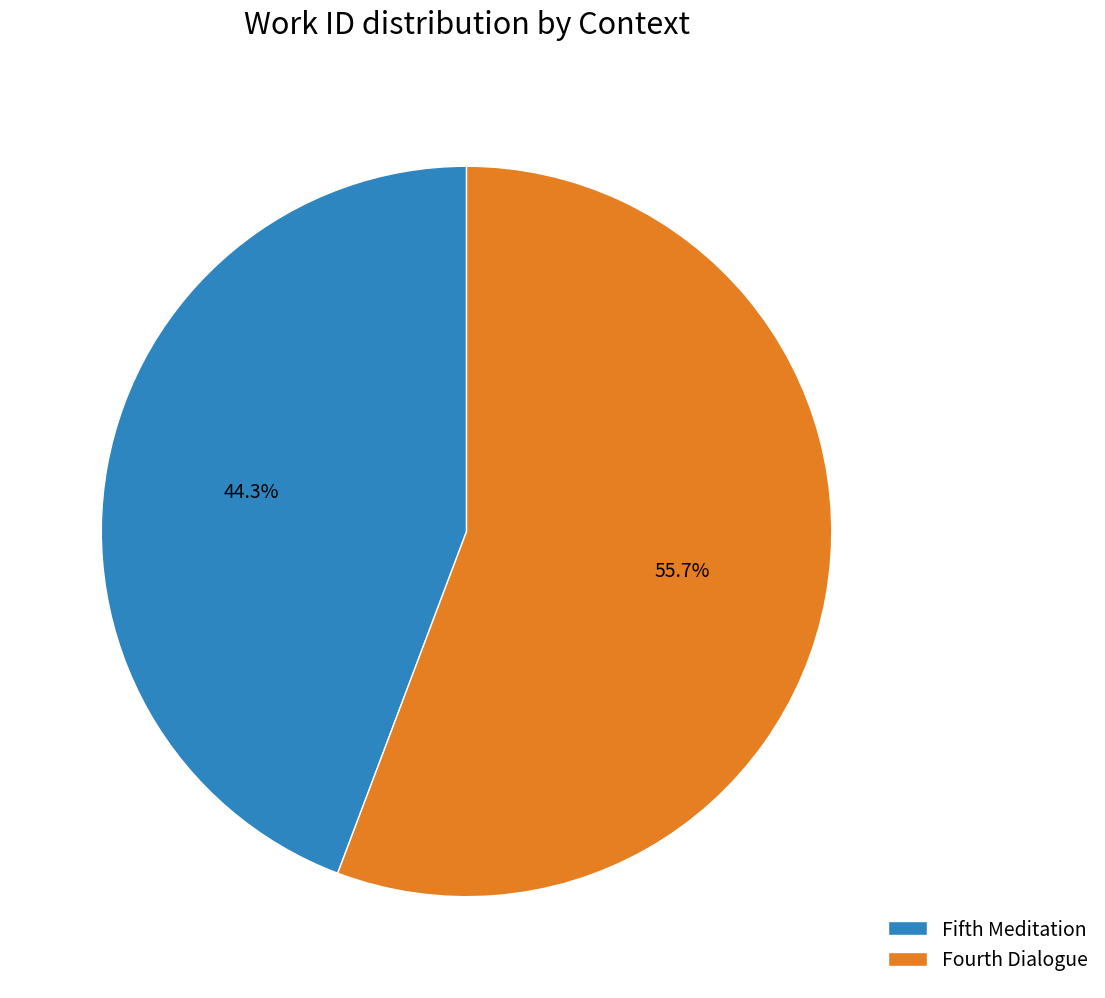

To the nearest percent, what portion does Fifth Meditation represent?

44%